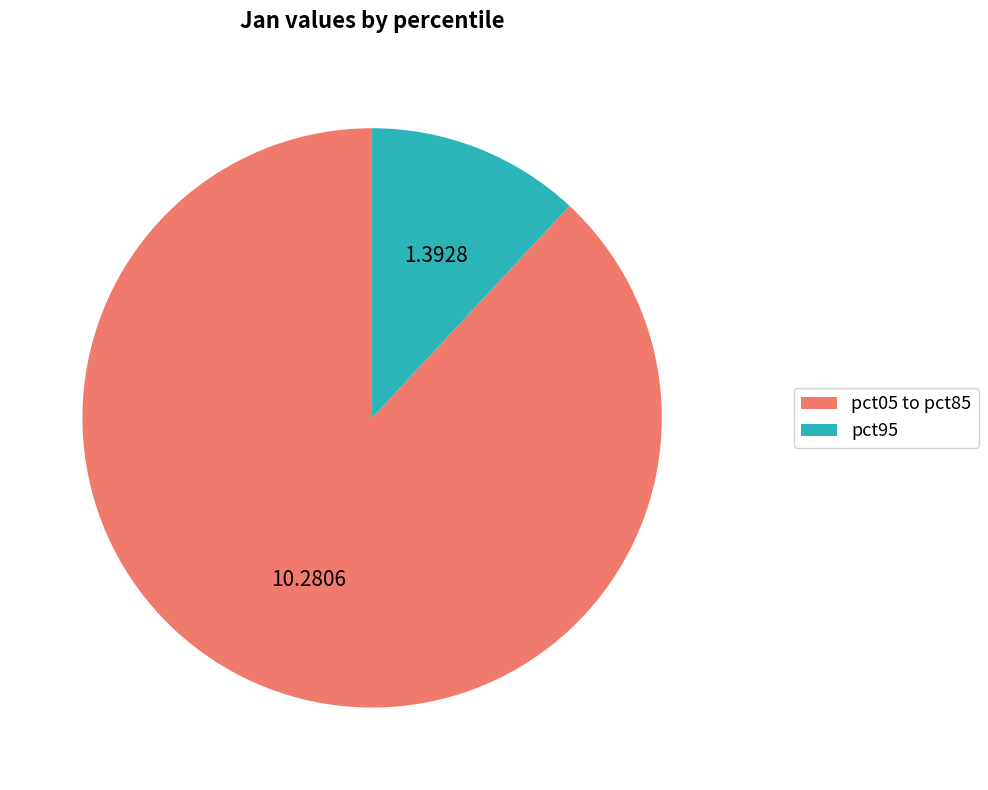

Is the sum of pct95 and pct05 to pct85 greater than half?

Yes